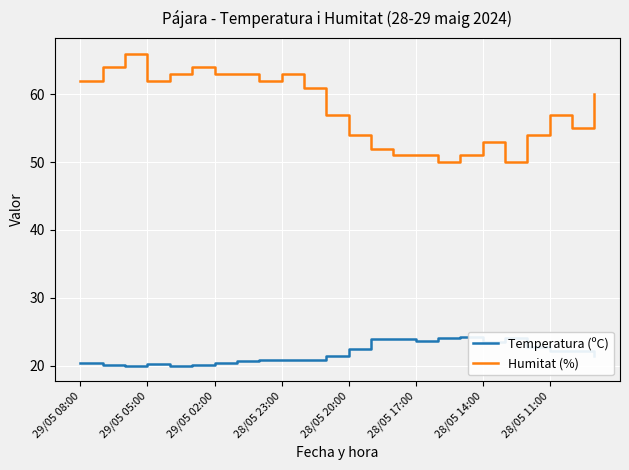

Which series has the largest total across all categories?

Humitat (%)